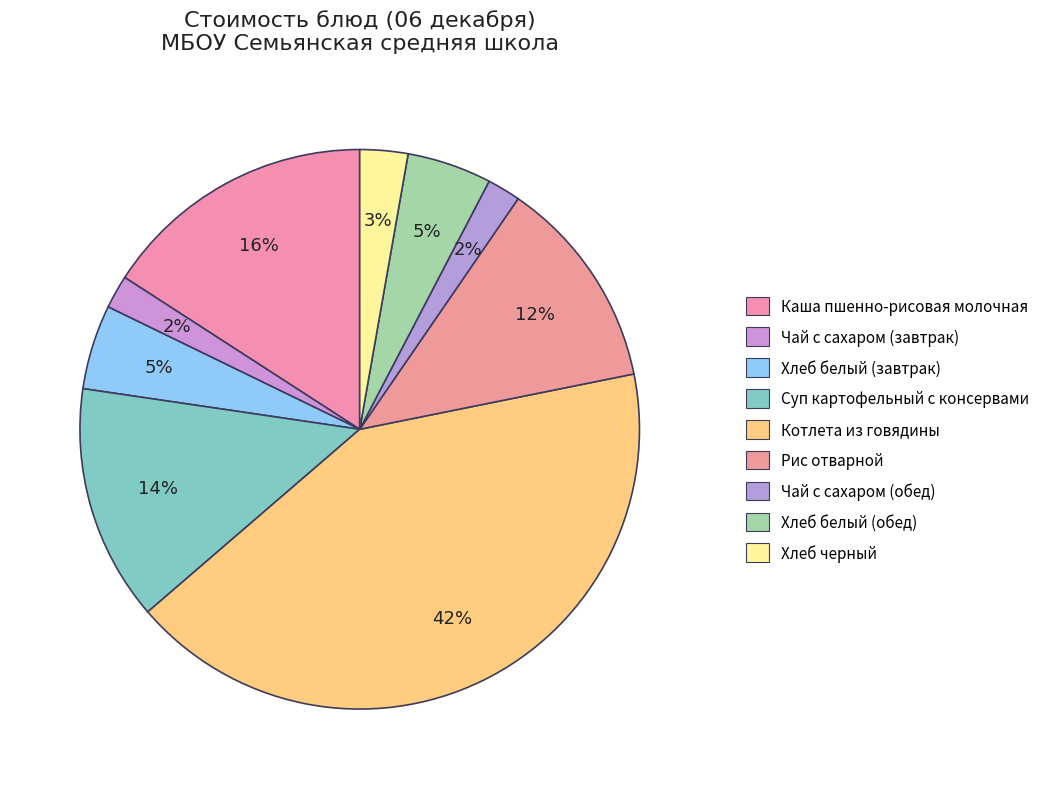

What is the ratio of the value at Чай с сахаром (завтрак) to the value at Рис отварной?

0.2